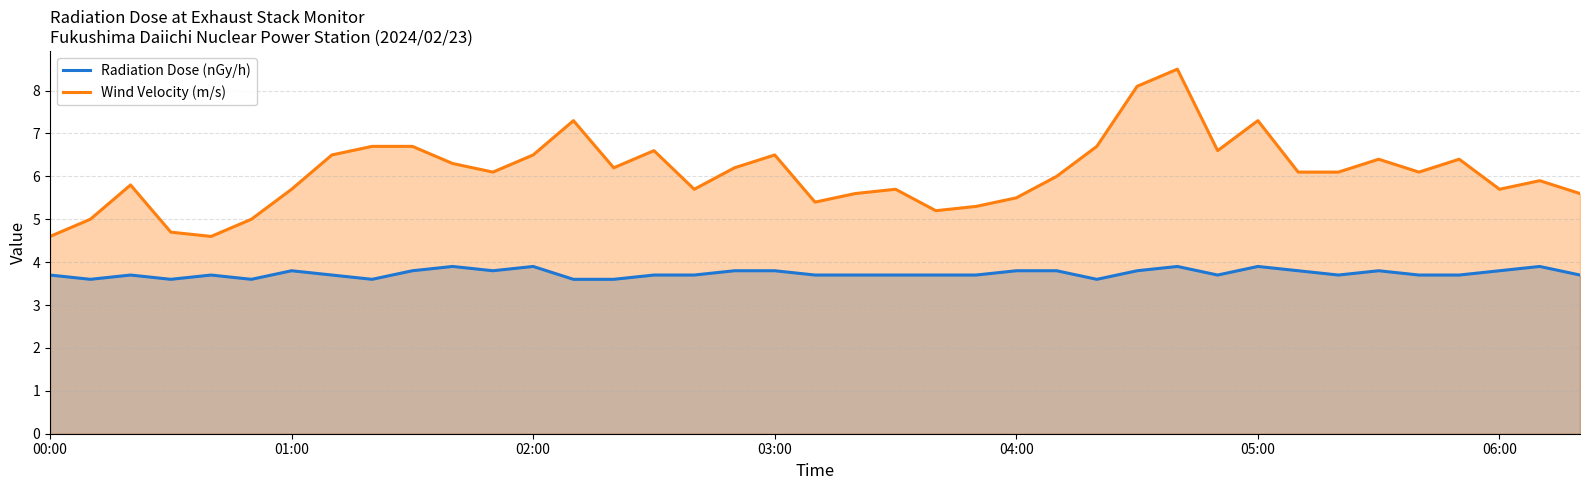

What is the difference between the maximum and second lowest values in the Radiation Dose (nGy/h) series?

0.3